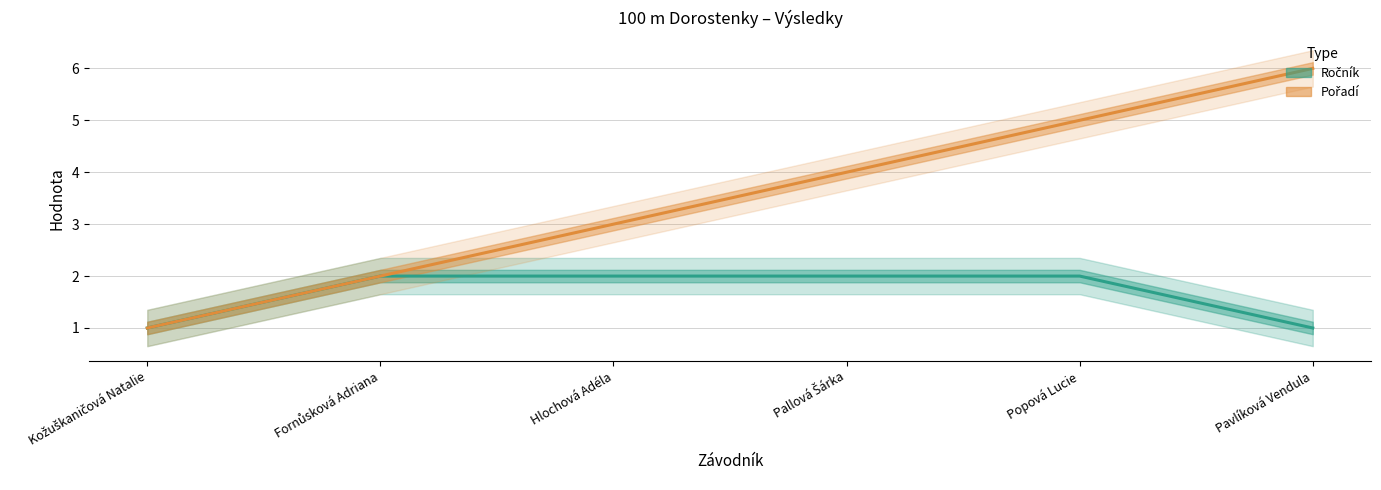

What is the value of the Pořadí point at the 5th from the left?

5